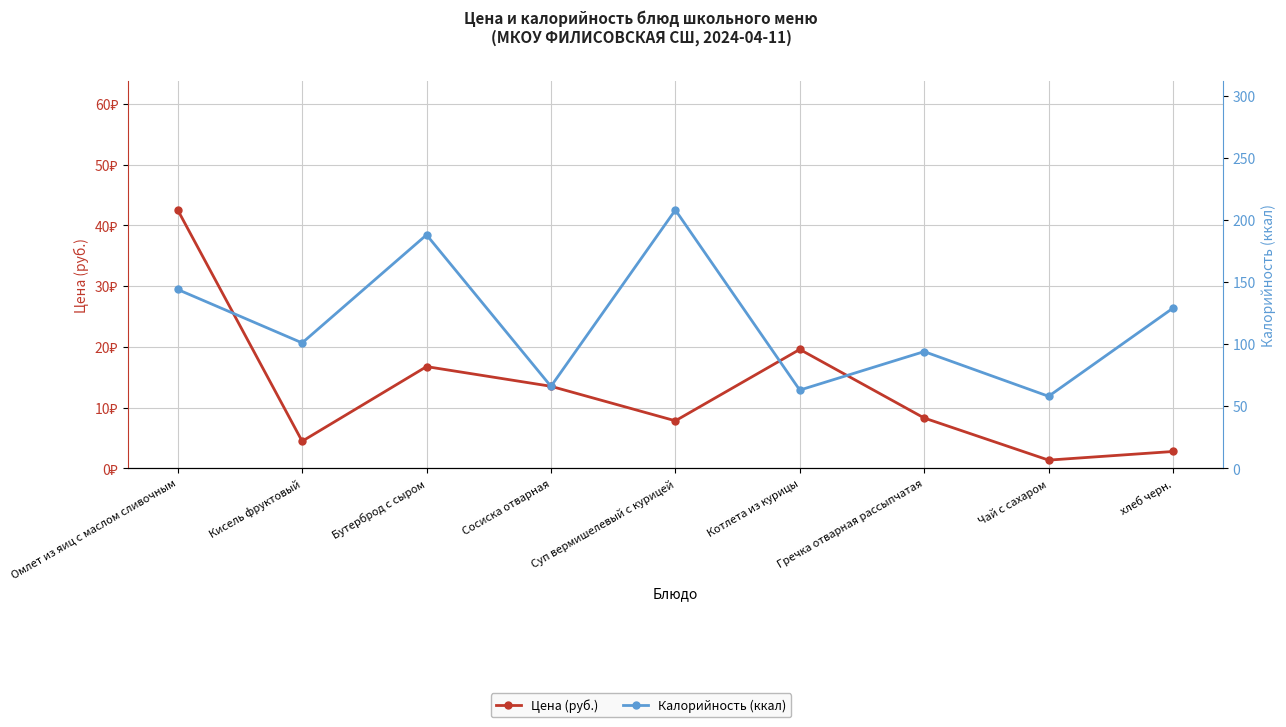

True or false: Цена (руб.) has a value of 31.1 at Котлета из курицы.

False